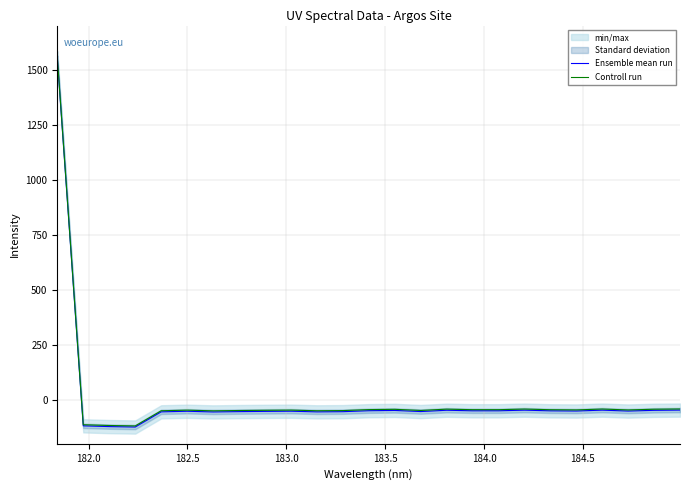

True or false: Controll run has more than 0 interior local peaks.

True